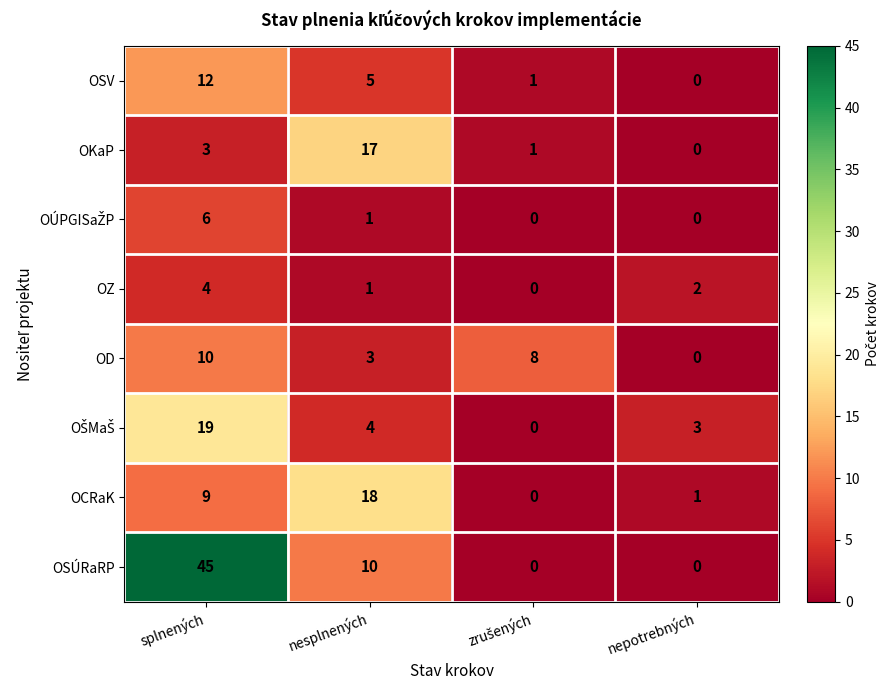

The OKaP series shows 3 at splnených. True or false?

True